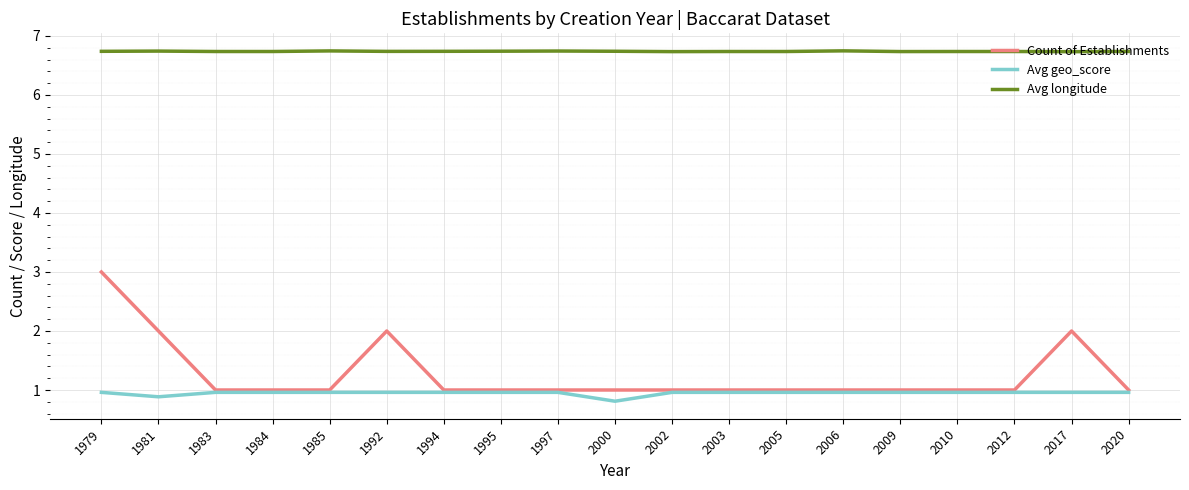

Rank the series by their maximum value, from highest to lowest.

Avg longitude, Count of Establishments, Avg geo_score